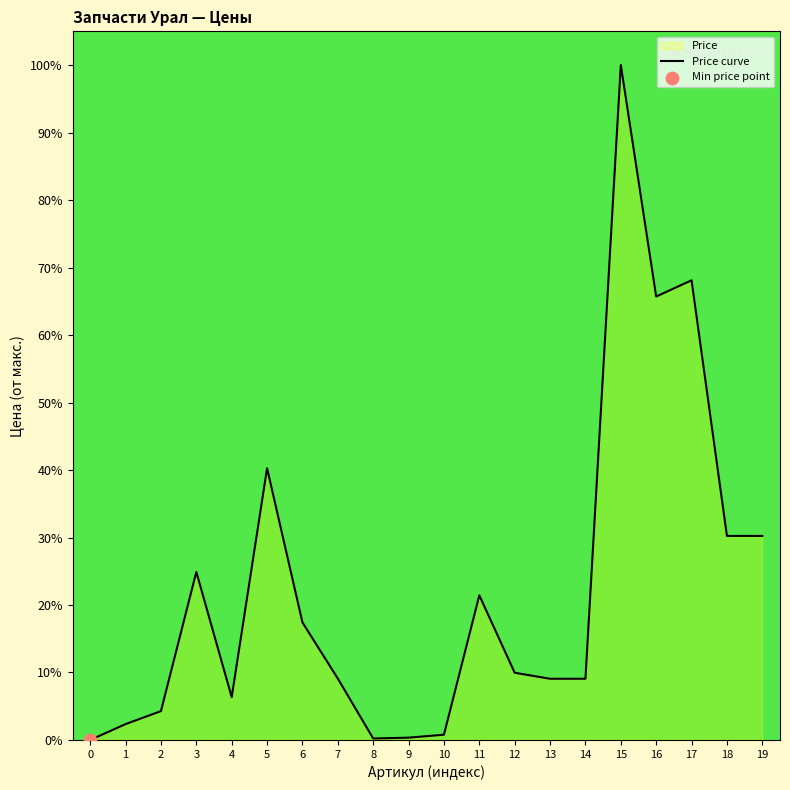

Which has a higher value, 17 or 7?

17